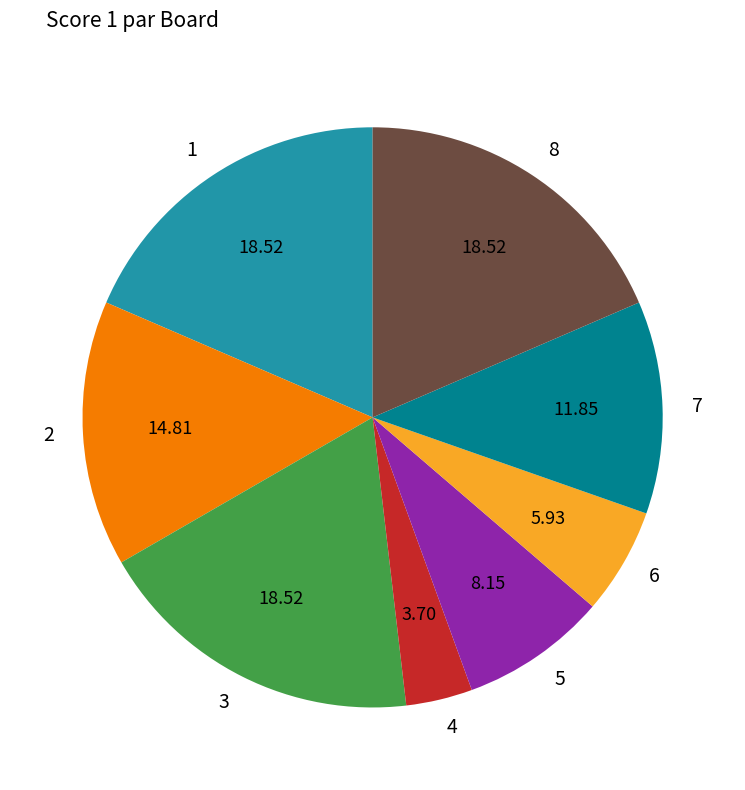

Count the number of slices in the pie.

8